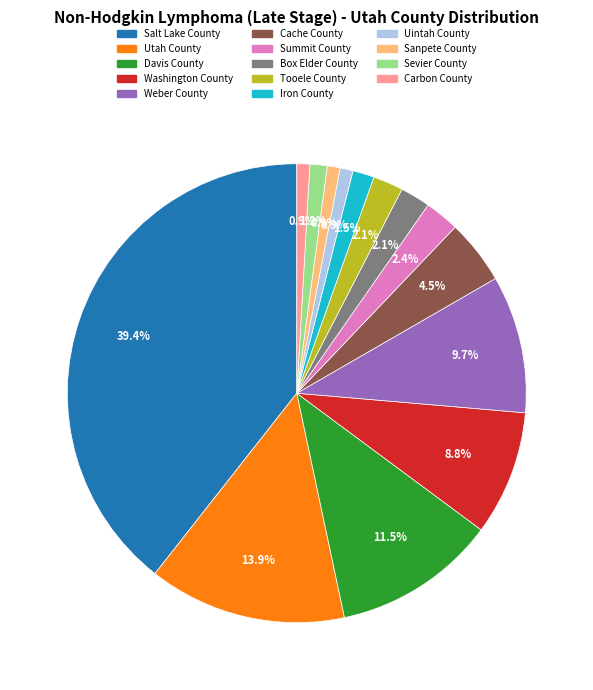

What percentage is the Summit County slice, to the nearest percent?

2%